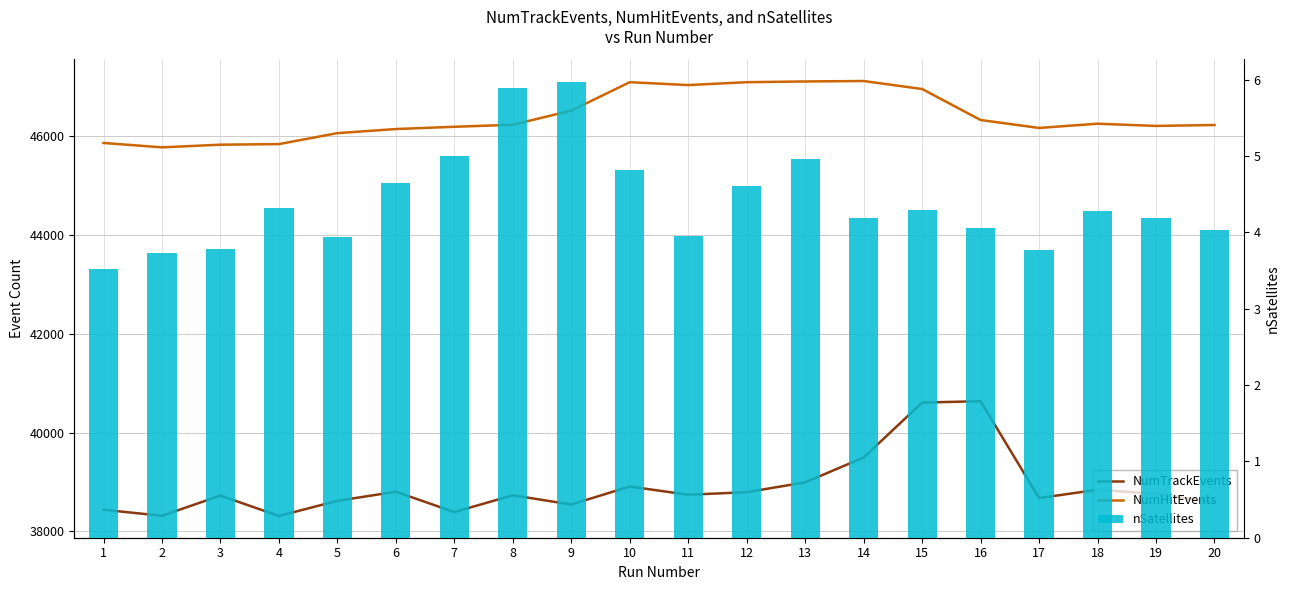

What is the difference between the highest and lowest values at 2?

45775.3